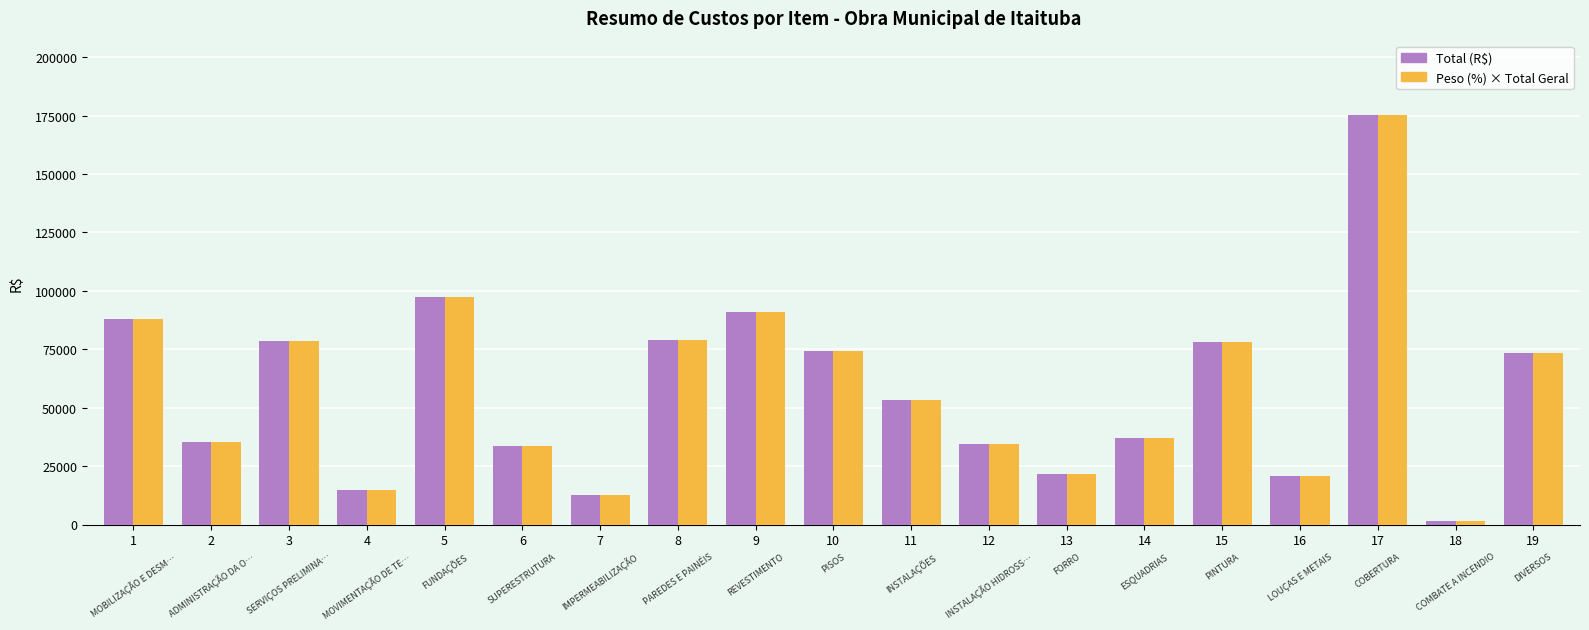

What is the maximum value for Peso (%) × Total Geral?

175492.1